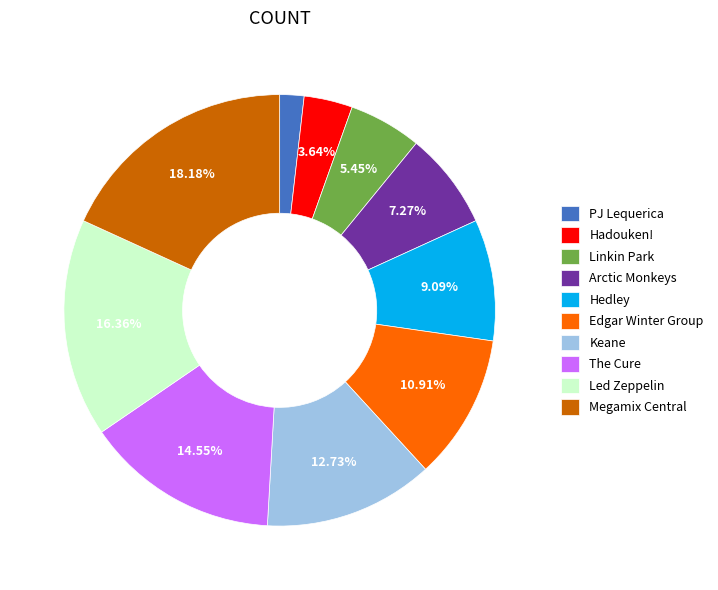

To the nearest percent, what is the average slice percentage?

10%